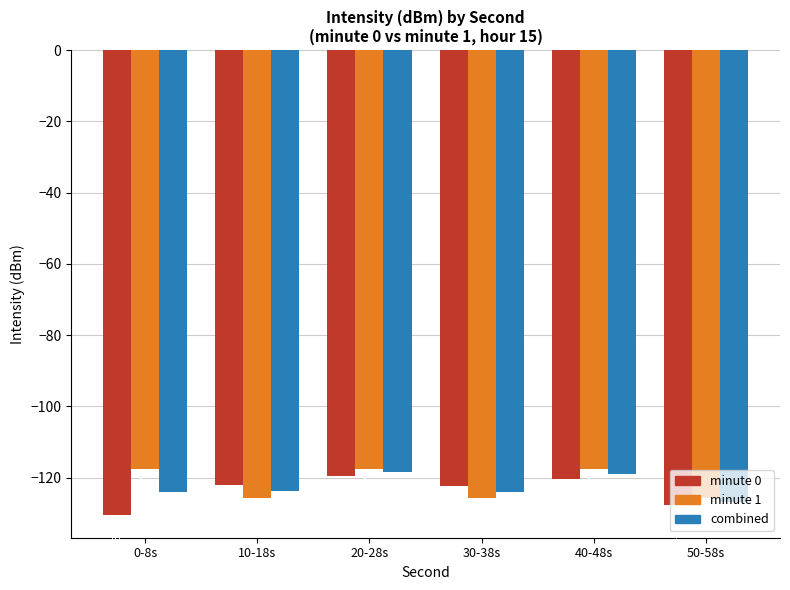

What is the label of the 6th bar from the left?

50-58s